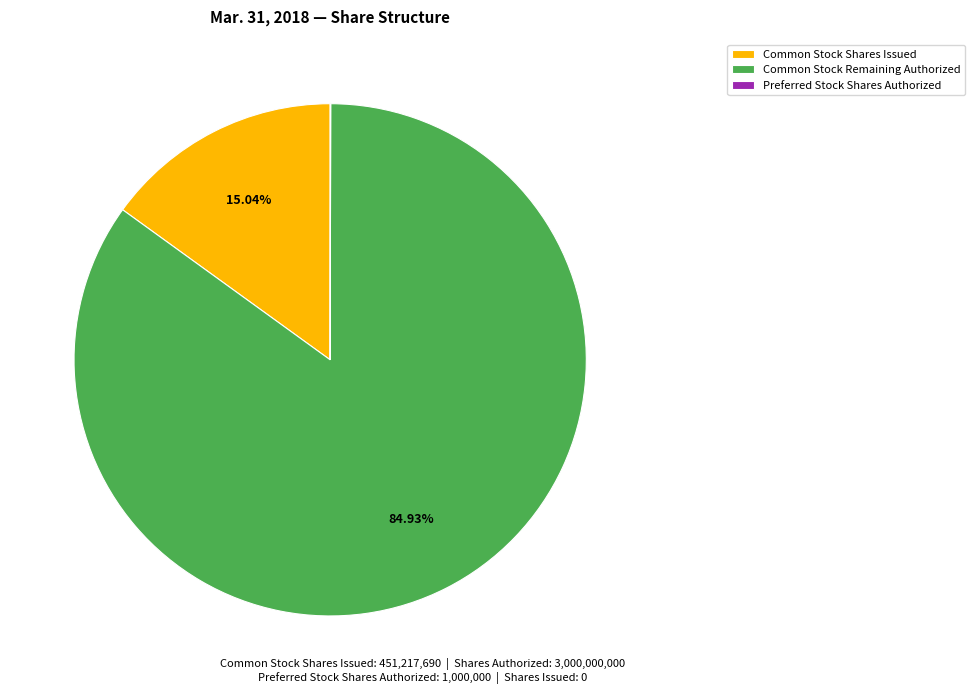

Do Common Stock Remaining Authorized and Common Stock Shares Issued together represent more than half of the pie?

Yes